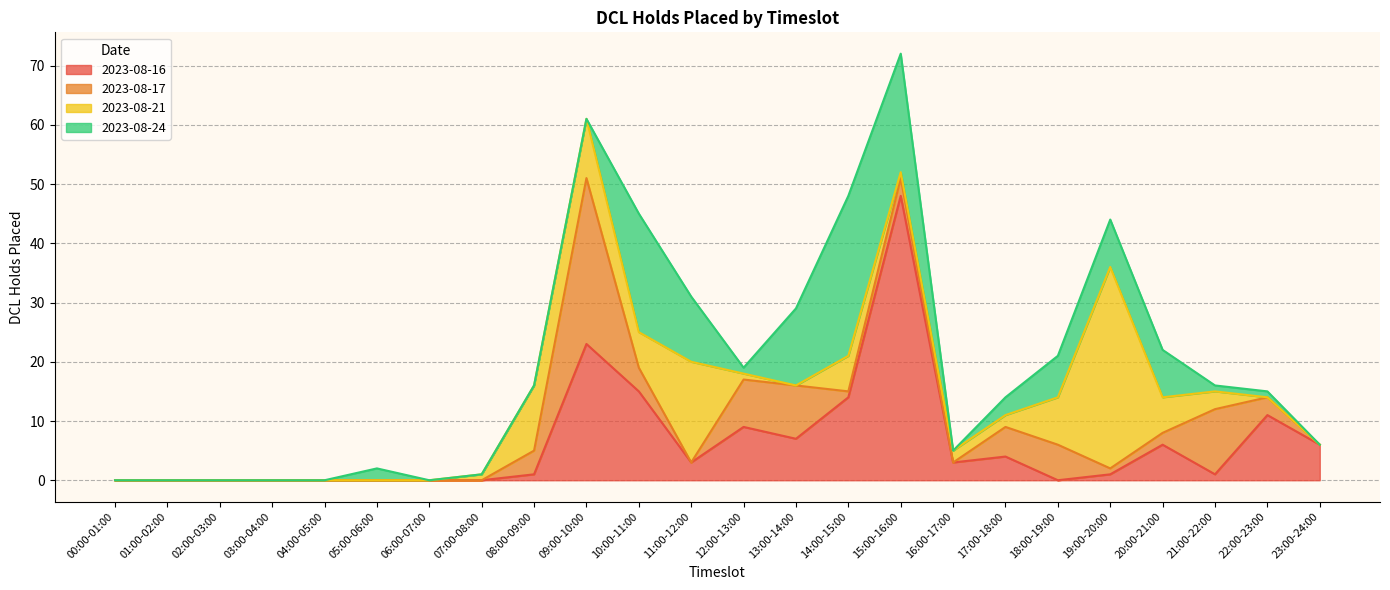

Reading left to right, list all the values displayed in this chart.

2023-08-16: 0	0	0	0	0	0	0	0	1	23	15	3	9	7	14	48	3	4	0	1	6	1	11	6
2023-08-17: 0	0	0	0	0	0	0	0	4	28	4	0	8	9	1	3	0	5	6	1	2	11	3	0
2023-08-21: 0	0	0	0	0	0	0	1	11	10	6	17	1	0	6	1	2	2	8	34	6	3	0	0
2023-08-24: 0	0	0	0	0	2	0	0	0	0	20	11	1	13	27	20	0	3	7	8	8	1	1	0